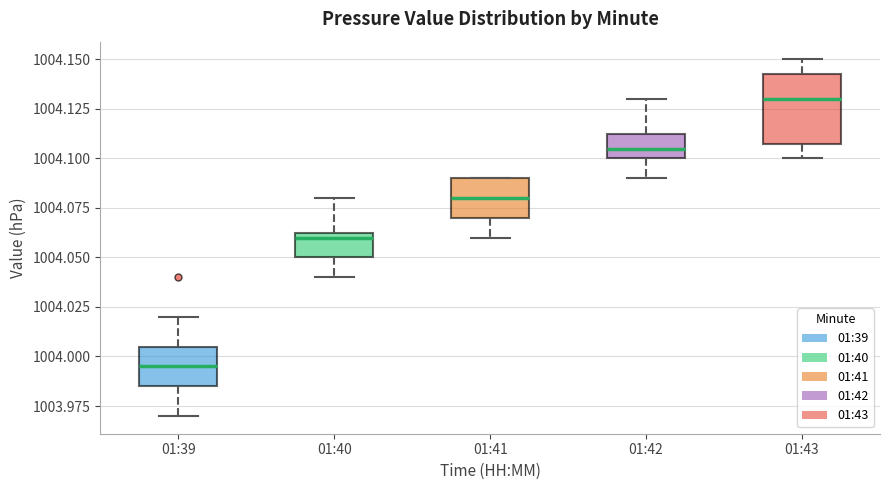

Where is the lower edge of the box for 01:40 on the y-axis? The values are not printed on the chart, so give them approximately, as read against the axis.

1004.050